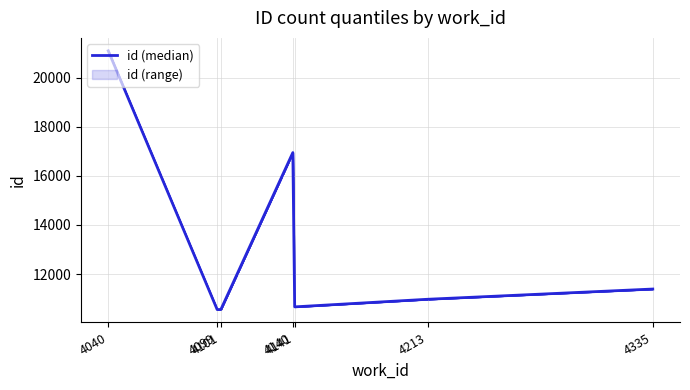

How many points are lower than both their immediate neighbors (excluding endpoints)?

2